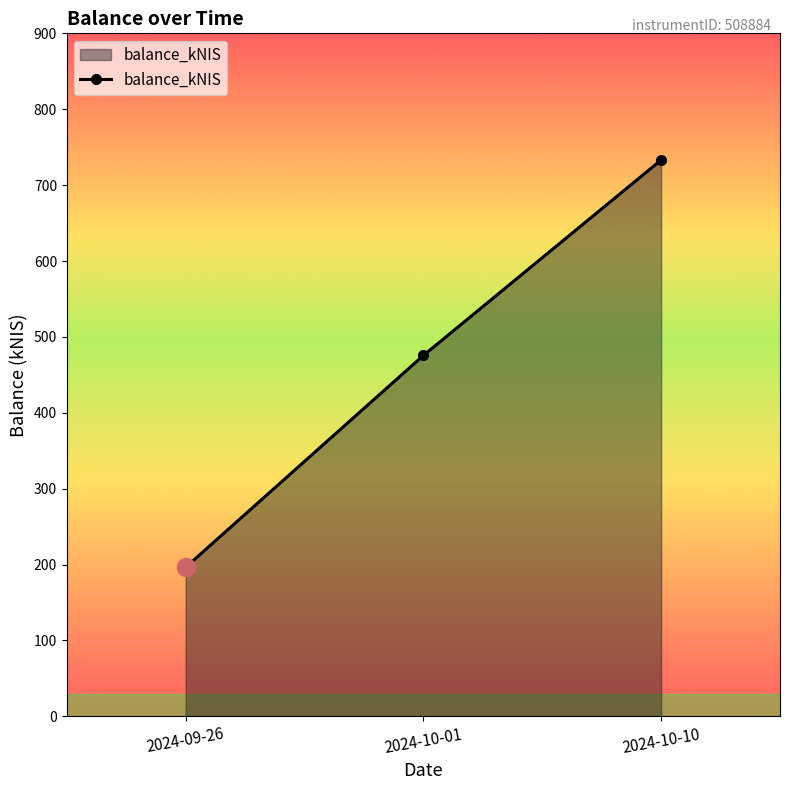

What is the change in value from 2024-10-01 to 2024-10-10?

+257.6